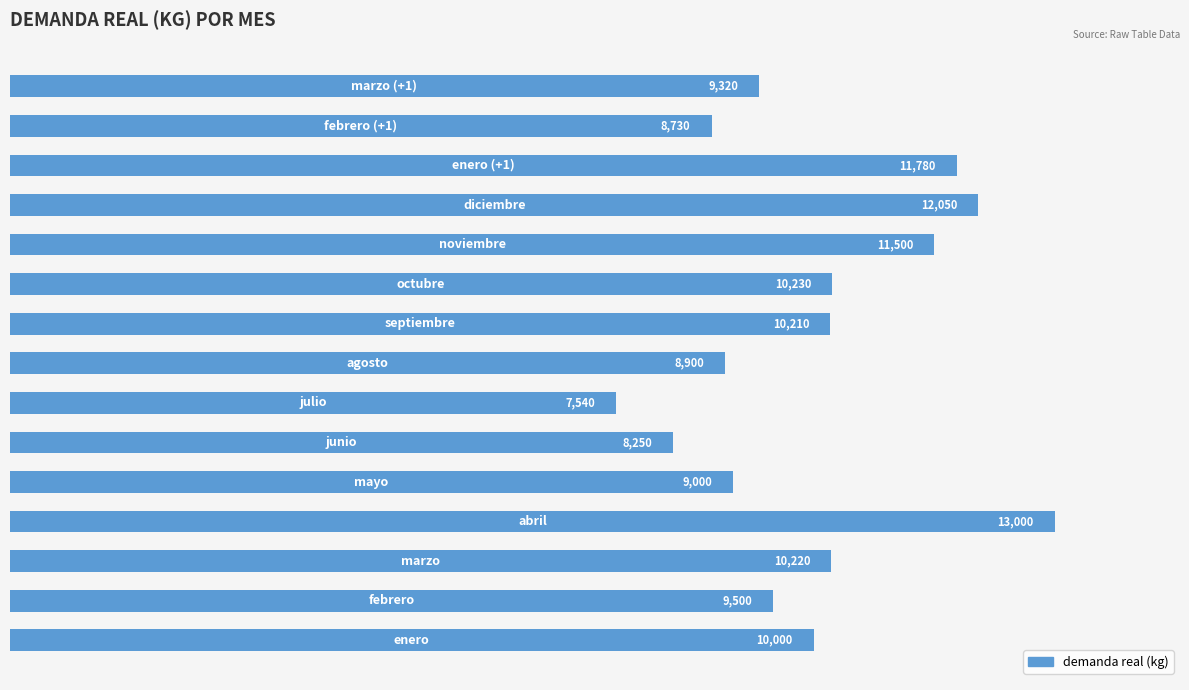

What is the difference between the maximum and minimum values?

5460